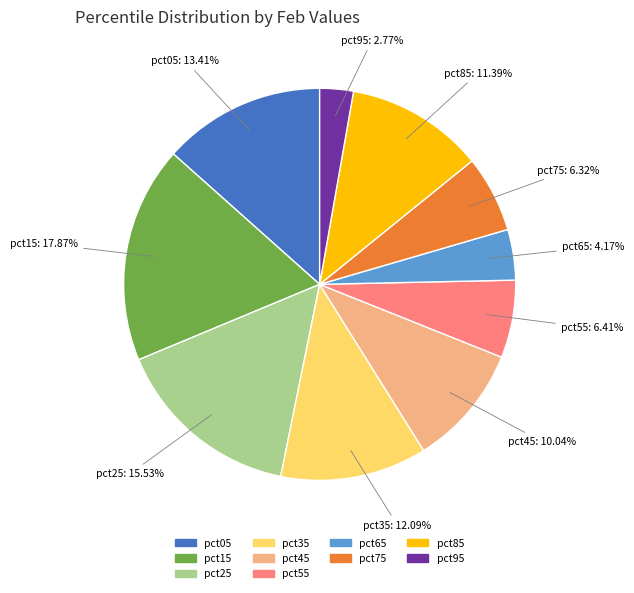

To the nearest percent, what percentage of the pie is pct55?

6%